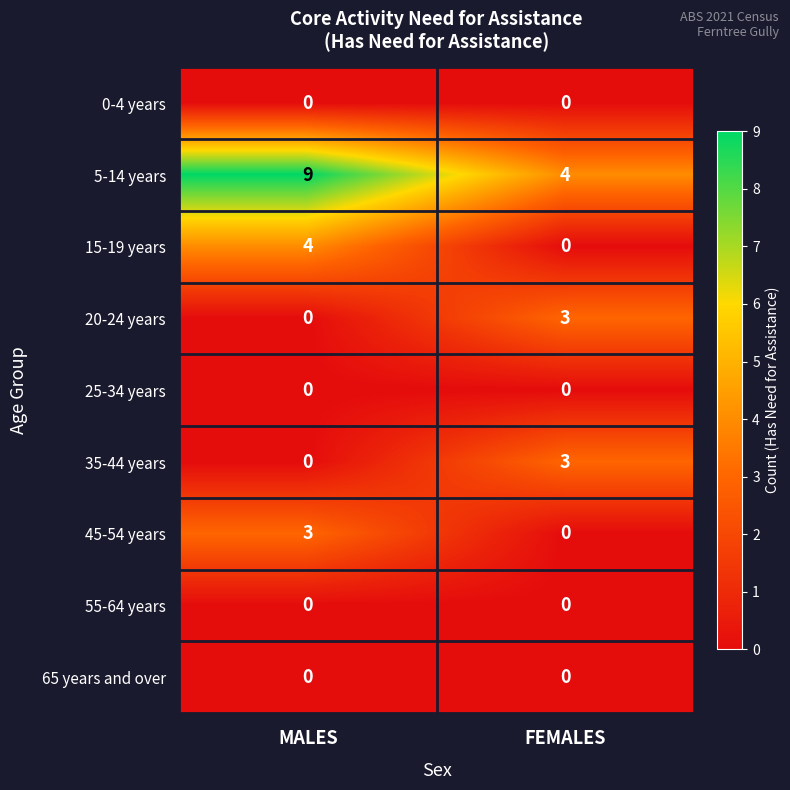

The value of 20-24 years at MALES is 0. True or false?

True